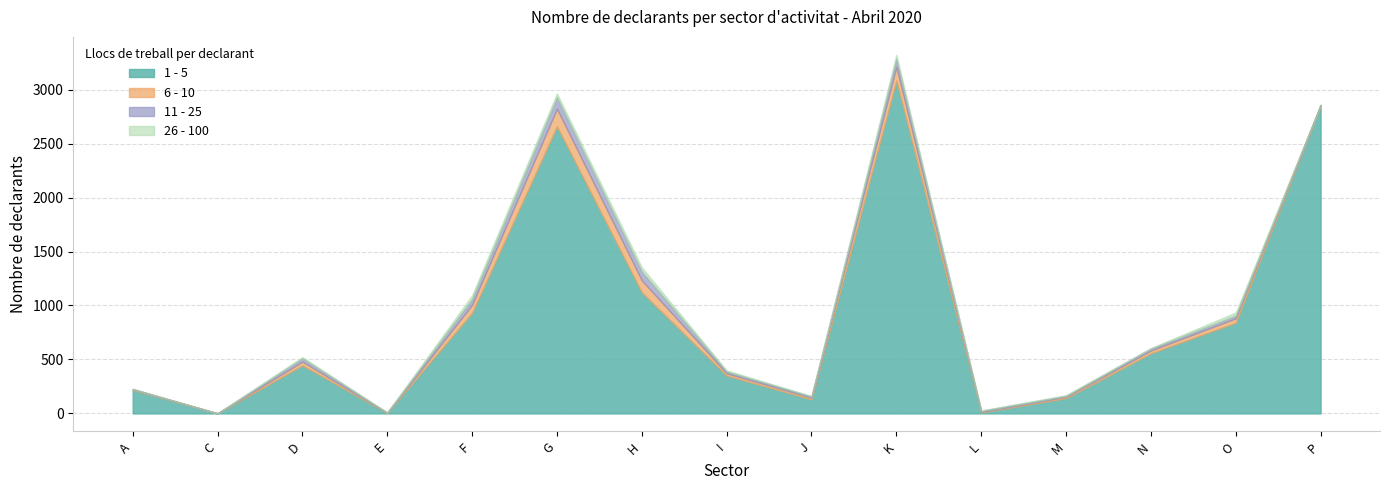

Read the 1 - 5 value at C.

1